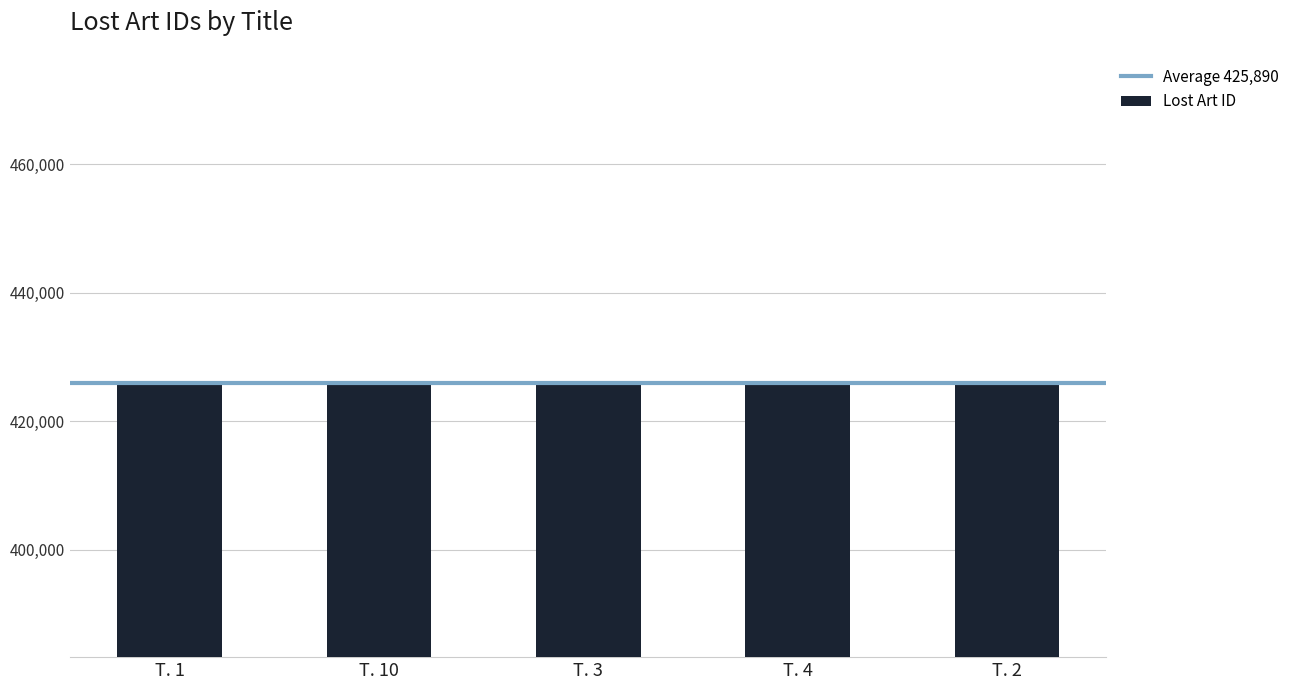

What is the smallest value displayed?

425886